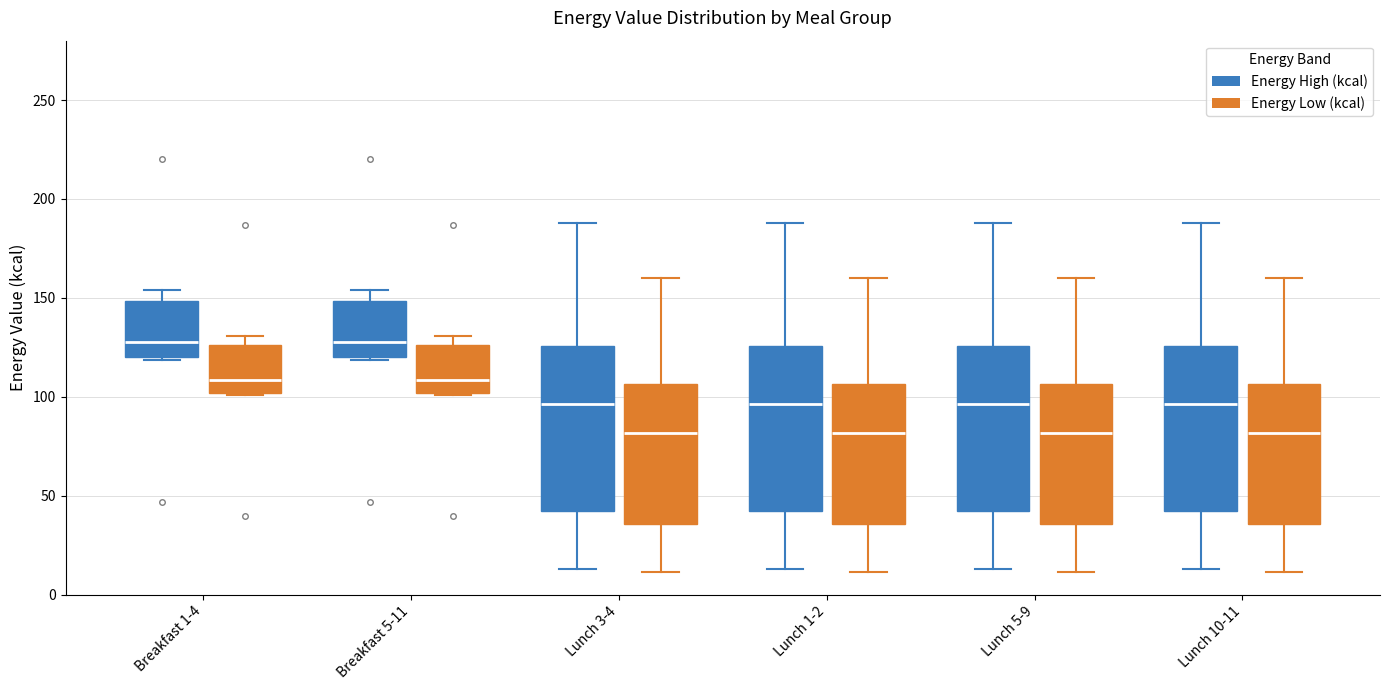

Reading left to right, read every box against the y-axis: the position of its median line, the range the box covers, and the ends of its whiskers. The values are not printed on the chart, so give them approximately, as read against the axis.

Breakfast 1-4 (Energy High (kcal)): median 130, box 120 to 150, whiskers 120 to 155
Breakfast 1-4 (Energy Low (kcal)): median 110, box 100 to 125, whiskers 100 to 130
Breakfast 5-11 (Energy High (kcal)): median 130, box 120 to 150, whiskers 120 to 155
Breakfast 5-11 (Energy Low (kcal)): median 110, box 100 to 125, whiskers 100 to 130
Lunch 3-4 (Energy High (kcal)): median 95, box 40 to 125, whiskers 15 to 190
Lunch 3-4 (Energy Low (kcal)): median 80, box 35 to 105, whiskers 10 to 160
Lunch 1-2 (Energy High (kcal)): median 95, box 40 to 125, whiskers 15 to 190
Lunch 1-2 (Energy Low (kcal)): median 80, box 35 to 105, whiskers 10 to 160
Lunch 5-9 (Energy High (kcal)): median 95, box 40 to 125, whiskers 15 to 190
Lunch 5-9 (Energy Low (kcal)): median 80, box 35 to 105, whiskers 10 to 160
Lunch 10-11 (Energy High (kcal)): median 95, box 40 to 125, whiskers 15 to 190
Lunch 10-11 (Energy Low (kcal)): median 80, box 35 to 105, whiskers 10 to 160